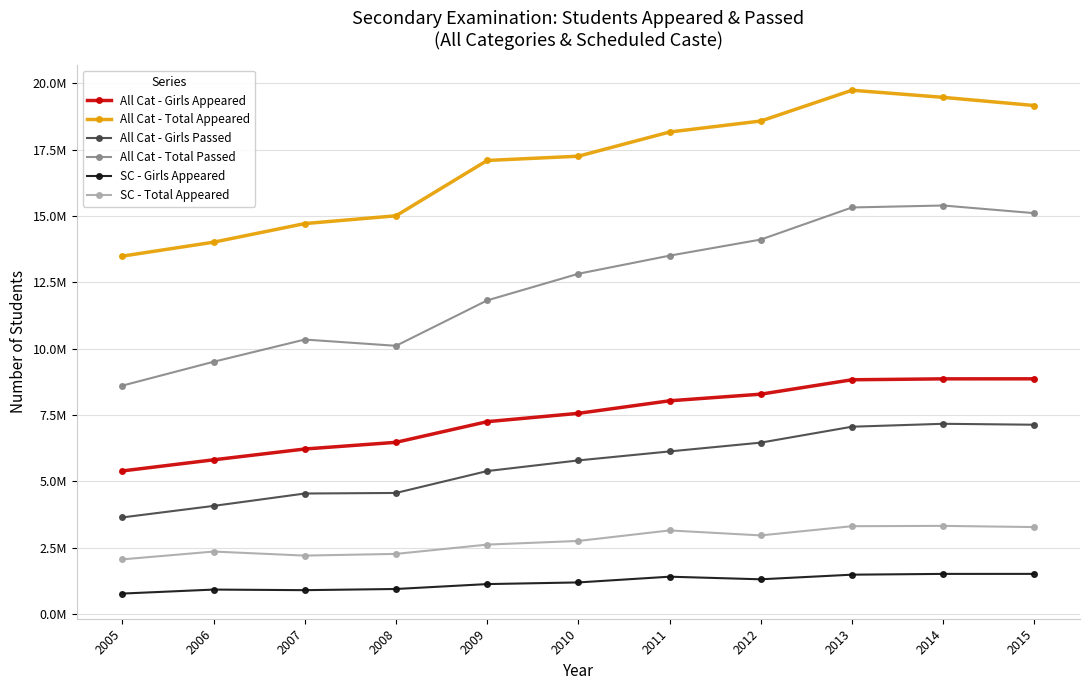

What is the sum of all SC - Girls Appeared values?

13149830